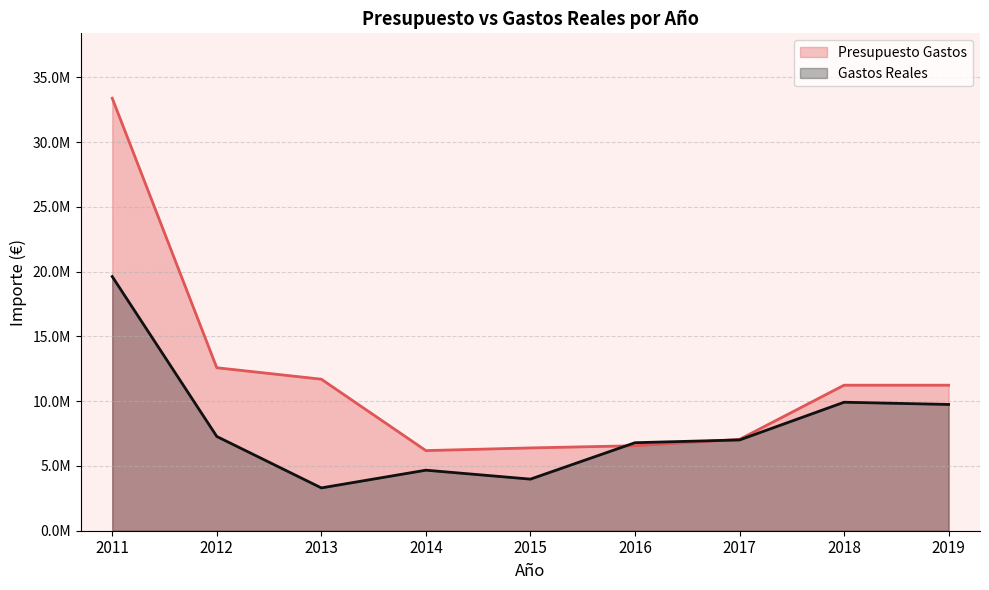

True or false: Gastos Reales has more than 2 interior local peaks.

False